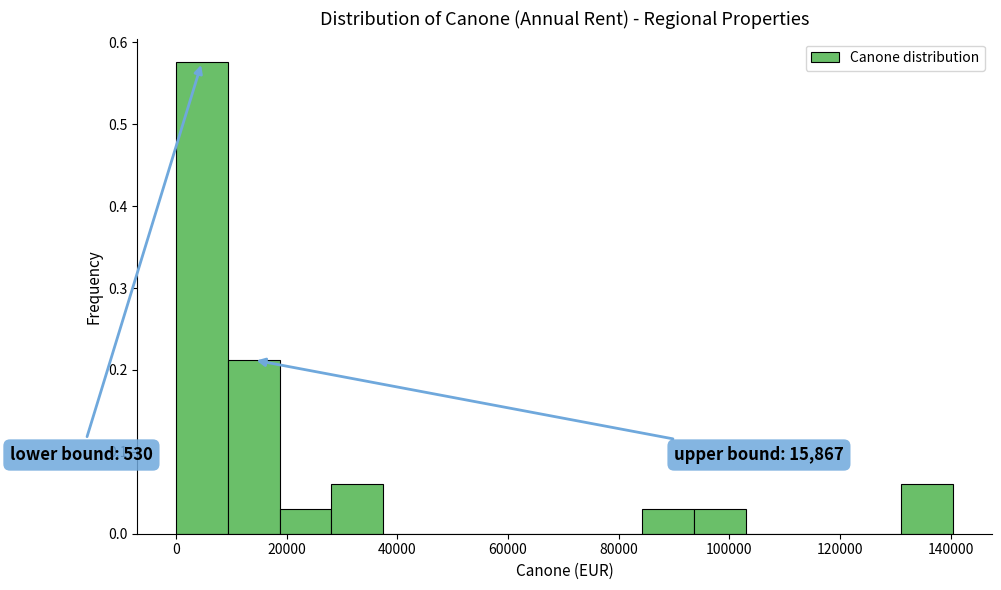

Which range on the x-axis has the tallest bar?

0 to 10000